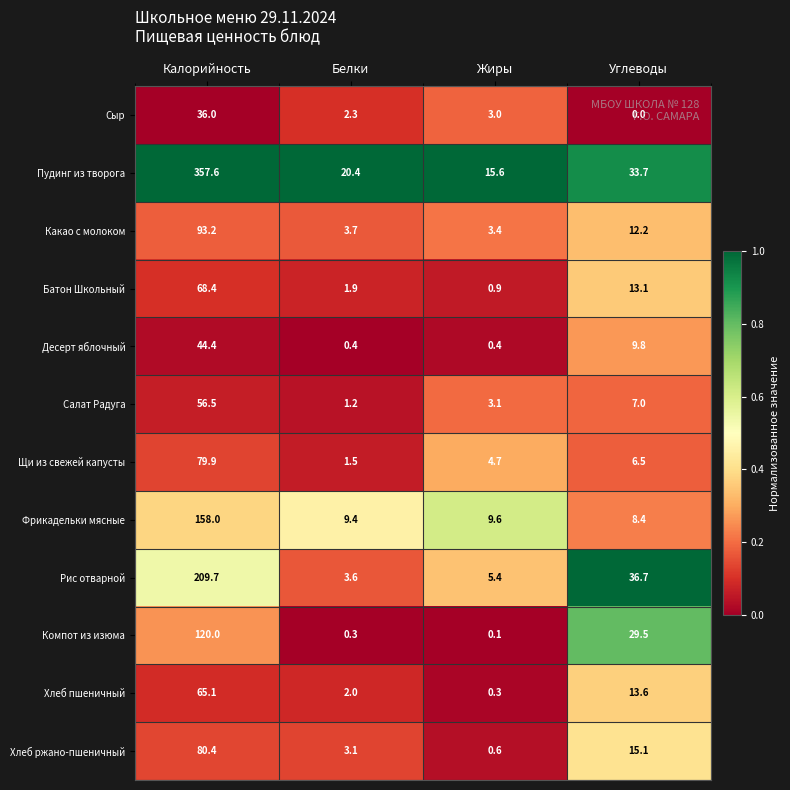

What is the difference between the maximum and minimum values in the Щи из свежей капусты series?

78.4